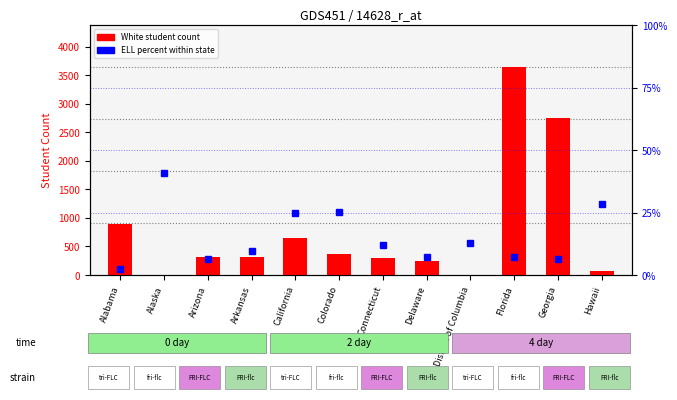

What is the label of the 6th bar from the left?

Colorado